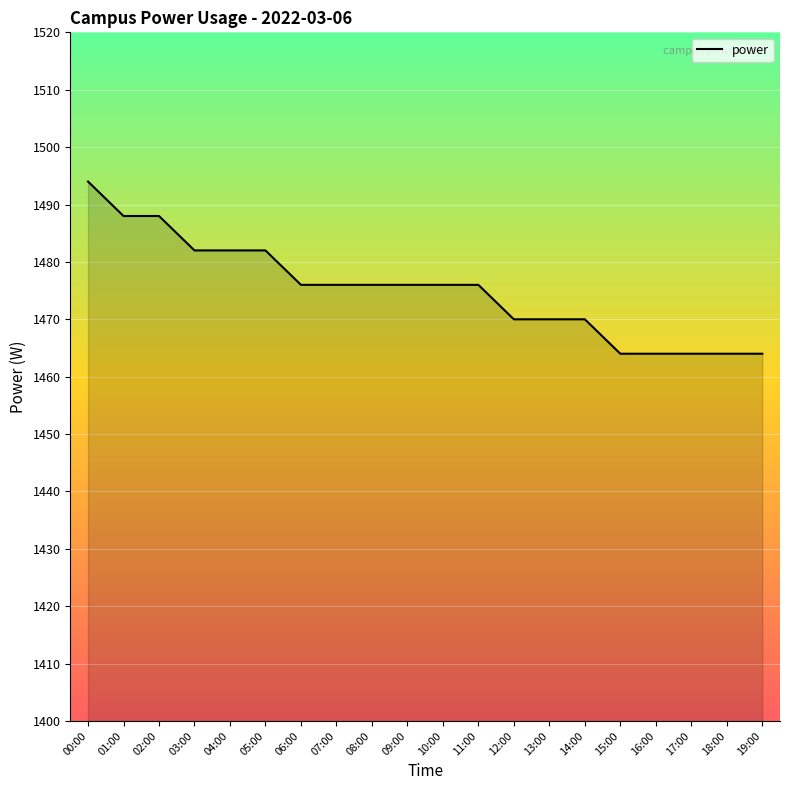

Reading left to right, what are all the values shown in this chart?

00:00=1494	01:00=1488	02:00=1488	03:00=1482	04:00=1482	05:00=1482	06:00=1476	07:00=1476	08:00=1476	09:00=1476	10:00=1476	11:00=1476	12:00=1470	13:00=1470	14:00=1470	15:00=1464	16:00=1464	17:00=1464	18:00=1464	19:00=1464